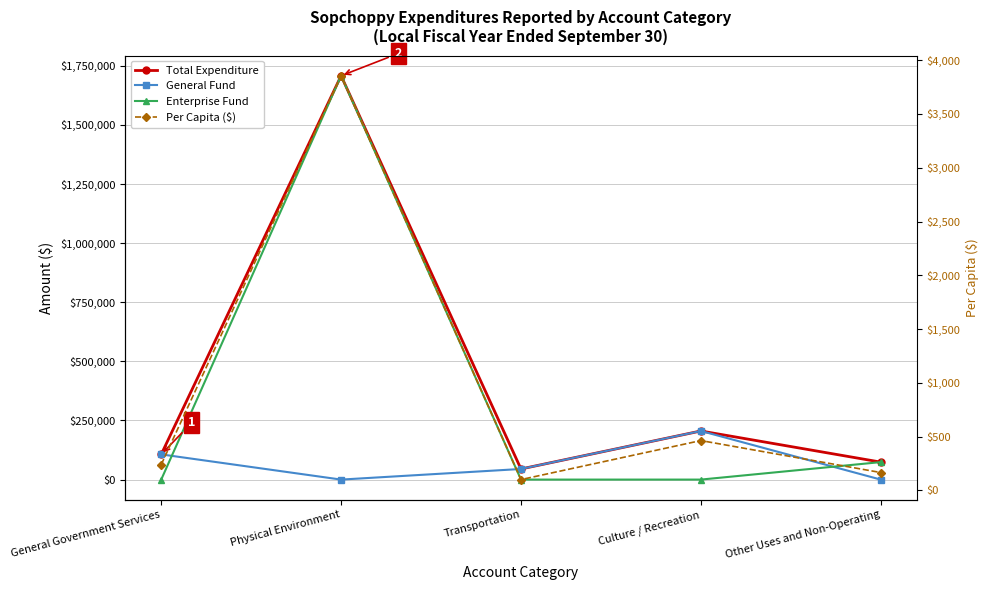

Is the value of Per Capita ($) at Culture / Recreation greater than the value of General Fund at Physical Environment?

Yes